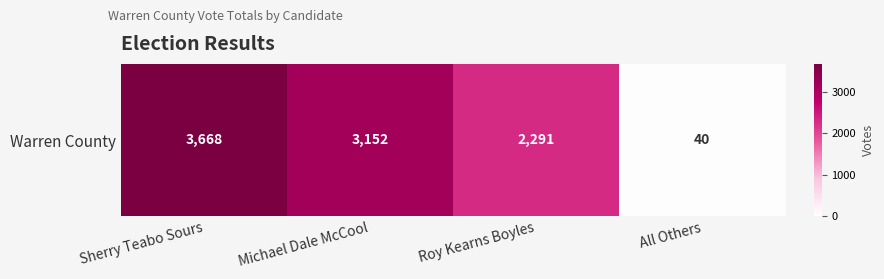

Which category has the lowest value across all series?

All Others